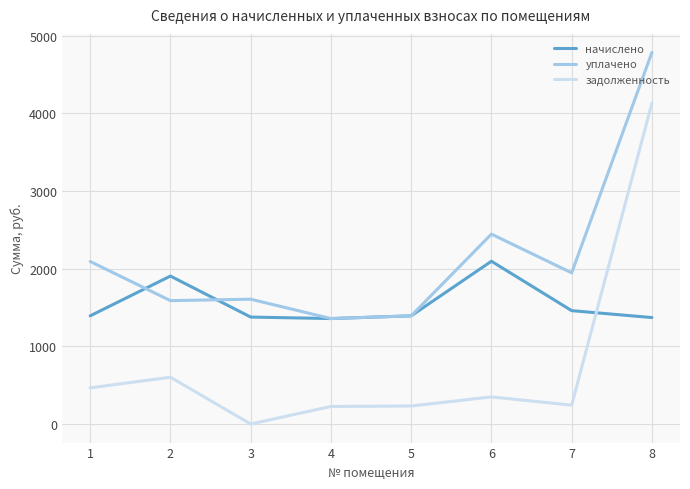

Read the задолженность value at 2.

602.5